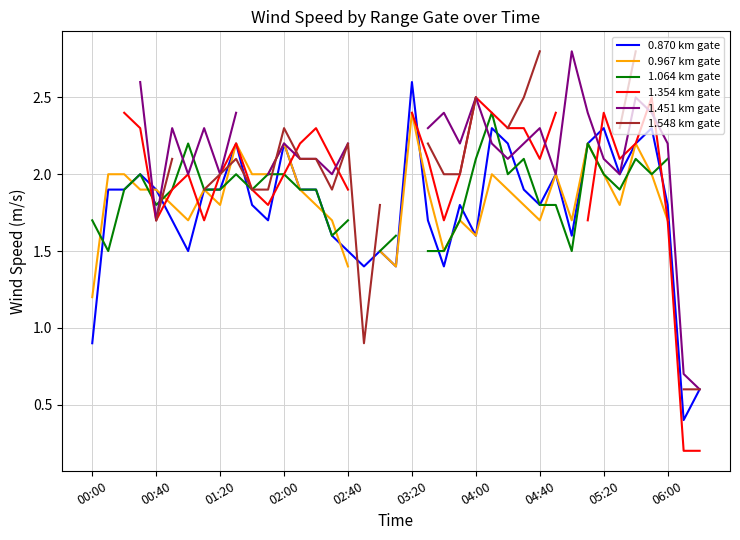

What is the highest value of the 1.064 km gate series?

2.4